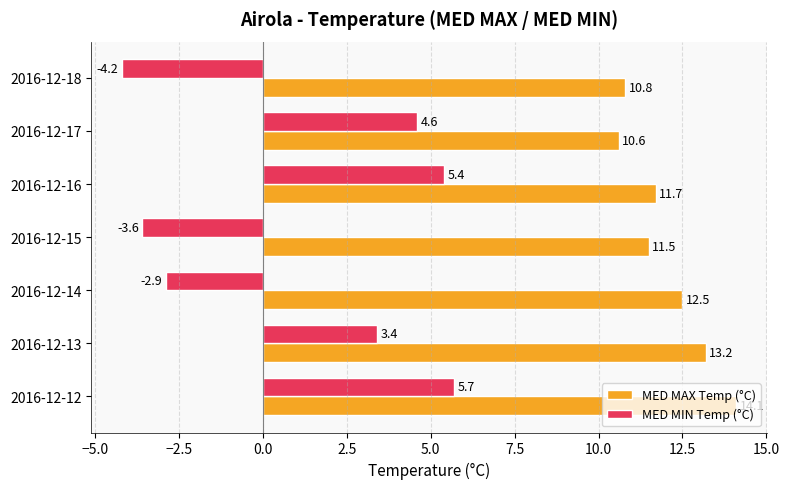

At 2016-12-13, list the series in order from largest to smallest.

MED MAX Temp (°C), MED MIN Temp (°C)